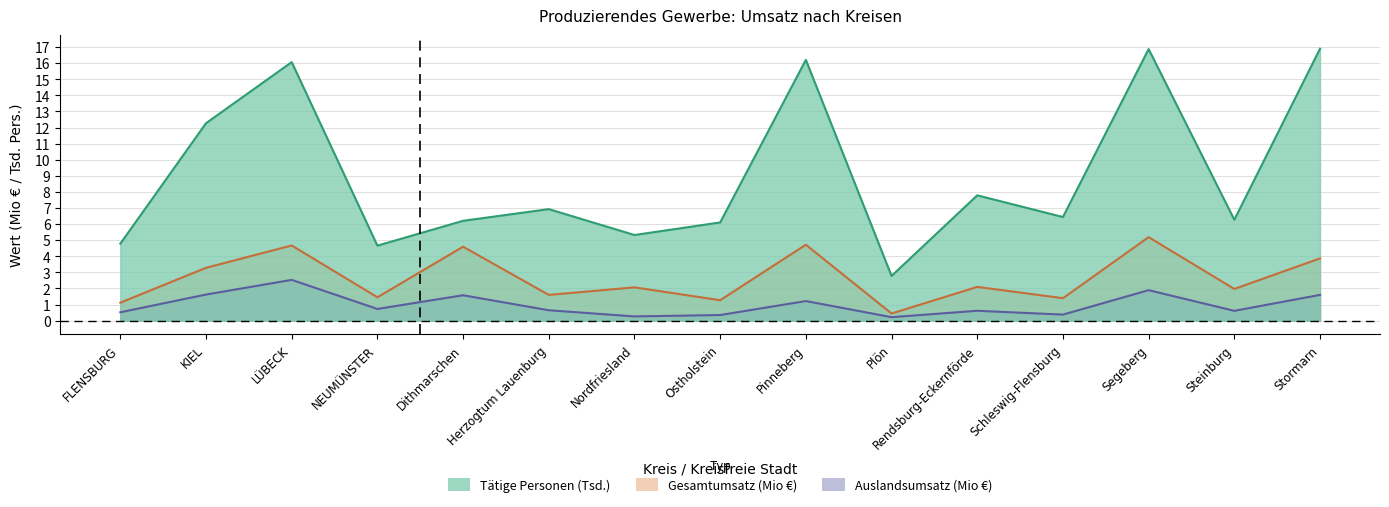

How many data points in Gesamtumsatz are less than 2?

7